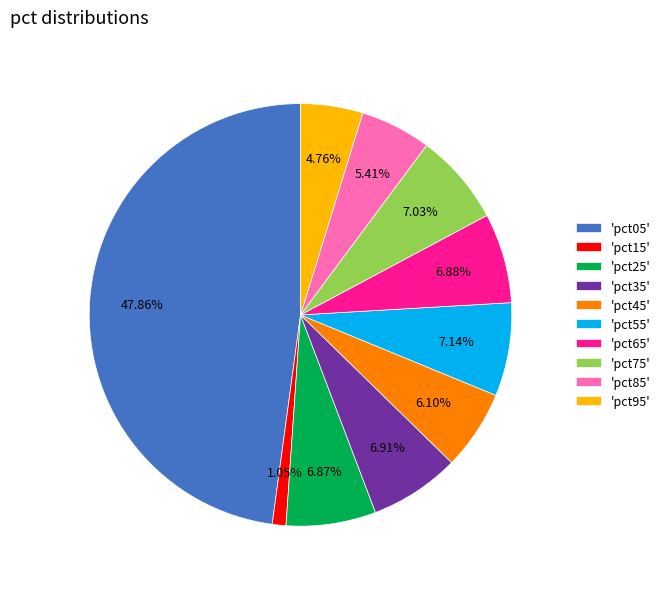

How many segments does this pie chart have?

10